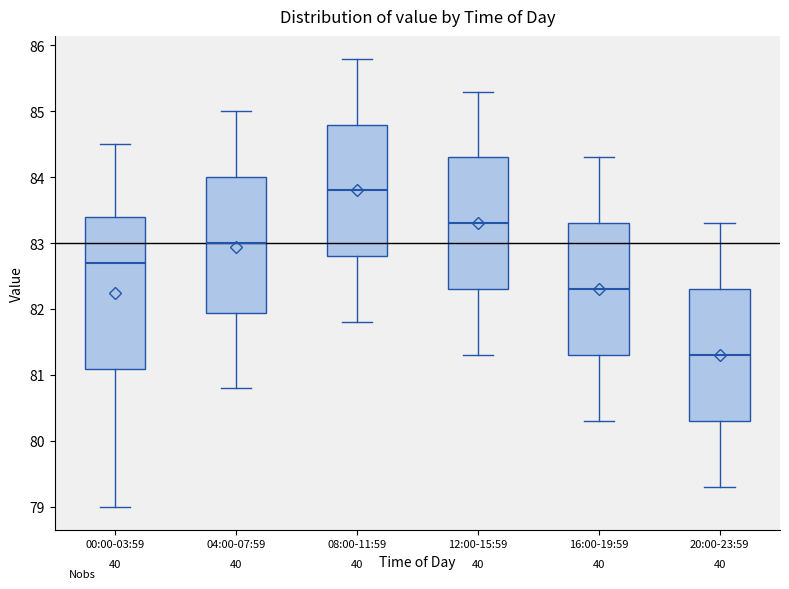

Reading left to right, transcribe this box plot: for each box, give where its median line is, the range the box spans, and where its two whiskers end, as read against the y-axis. The values are not printed on the chart, so give them approximately, as read against the axis.

00:00-03:59: median 82.7, box 81.1 to 83.4, whiskers 79.0 to 84.5
04:00-07:59: median 83.0, box 82.0 to 84.0, whiskers 80.8 to 85.0
08:00-11:59: median 83.8, box 82.8 to 84.8, whiskers 81.8 to 85.8
12:00-15:59: median 83.3, box 82.3 to 84.3, whiskers 81.3 to 85.3
16:00-19:59: median 82.3, box 81.3 to 83.3, whiskers 80.3 to 84.3
20:00-23:59: median 81.3, box 80.3 to 82.3, whiskers 79.3 to 83.3